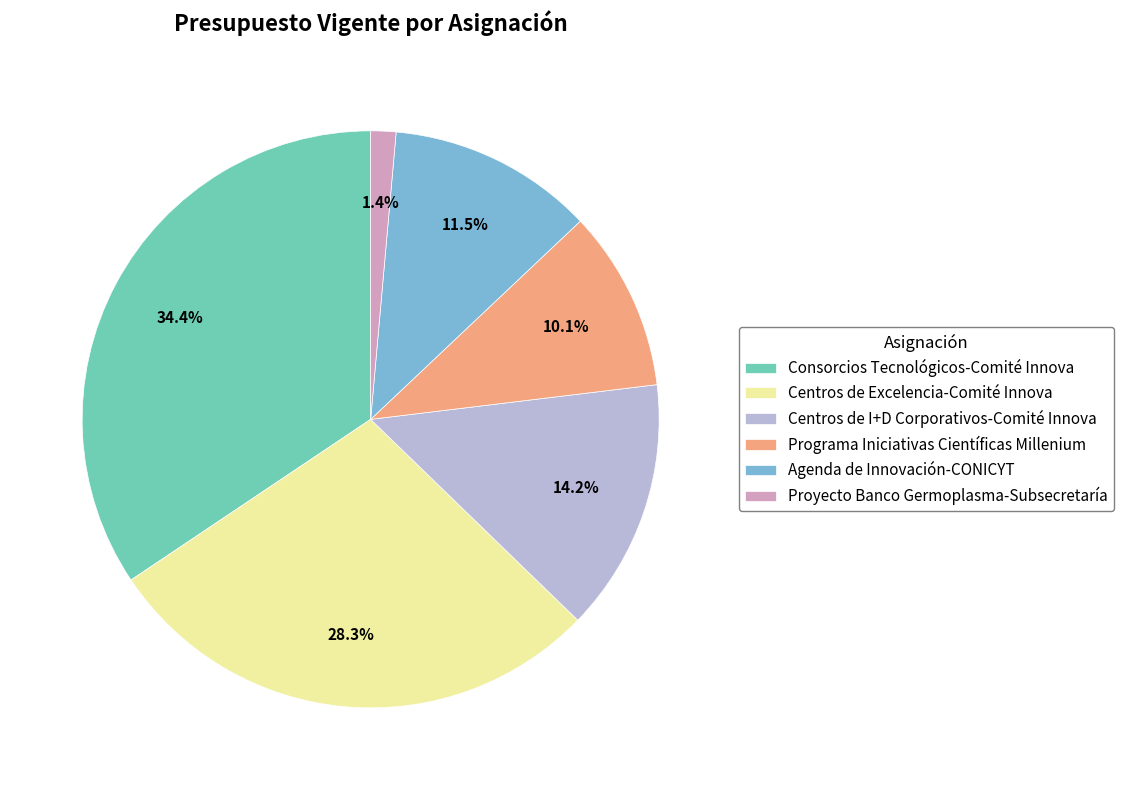

To the nearest percent, what percentage of the pie is Centros de I+D Corporativos-Comité Innova?

14%